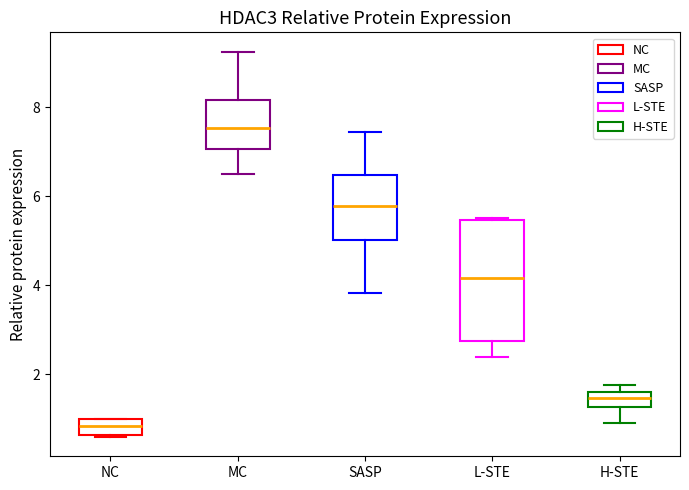

Reading left to right, read every box against the y-axis: the position of its median line, the range the box covers, and the ends of its whiskers. The values are not printed on the chart, so give them approximately, as read against the axis.

NC: median 0.8, box 0.6 to 1.0, whiskers 0.6 to 1.0
MC: median 7.6, box 7.0 to 8.2, whiskers 6.4 to 9.2
SASP: median 5.8, box 5.0 to 6.4, whiskers 3.8 to 7.4
L-STE: median 4.2, box 2.8 to 5.4, whiskers 2.4 to 5.6
H-STE: median 1.4, box 1.2 to 1.6, whiskers 0.8 to 1.8